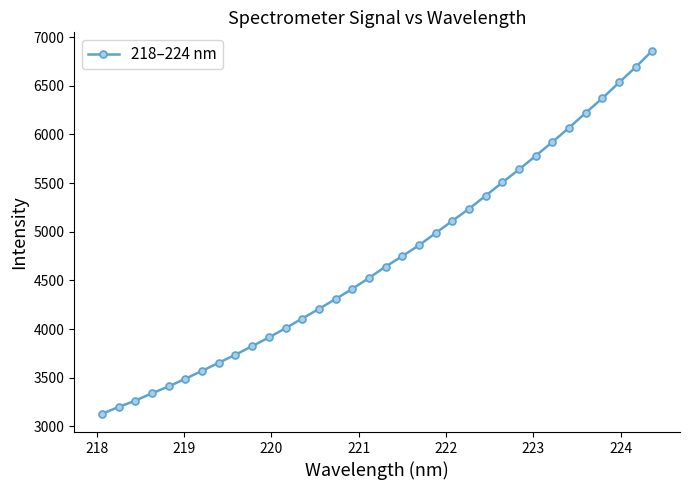

What is the value of the 26th point from the left?

5640.8